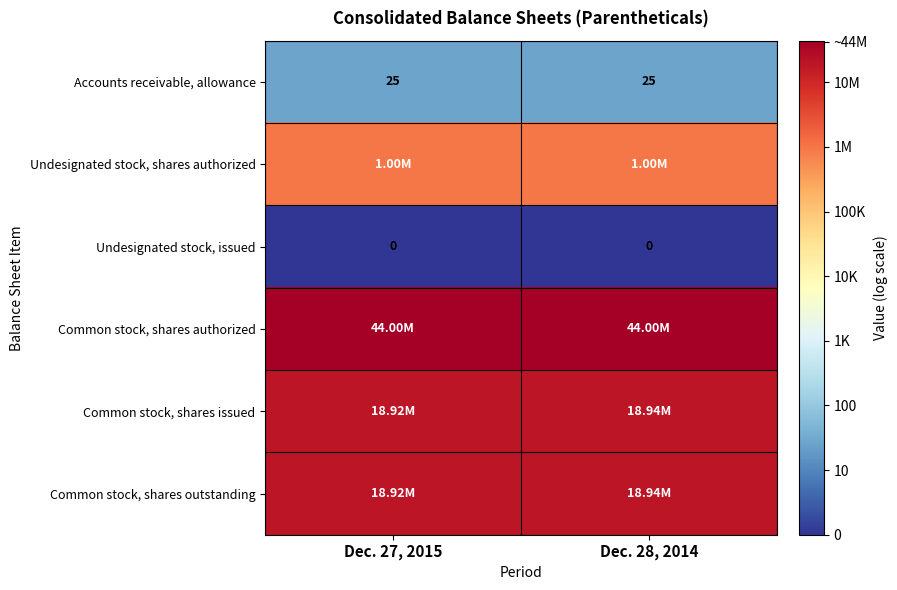

Is the value of Accounts receivable, allowance at Dec. 27, 2015 greater than the value of Undesignated stock, issued at Dec. 27, 2015?

Yes